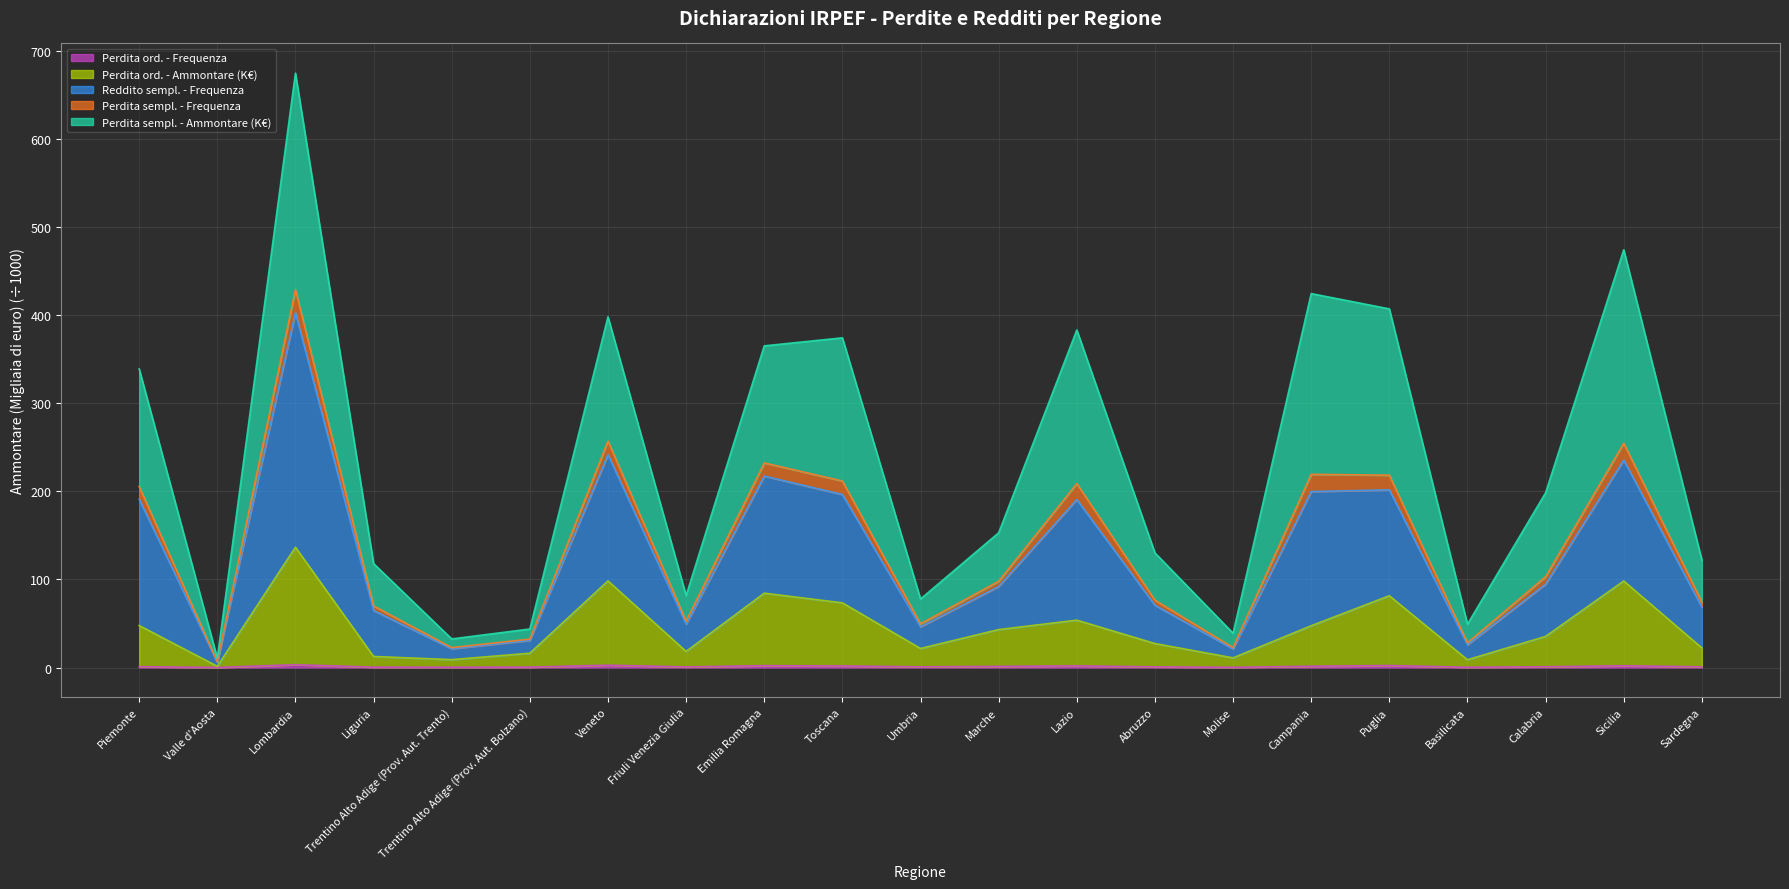

At which category is the sum across all series the highest?

Lombardia